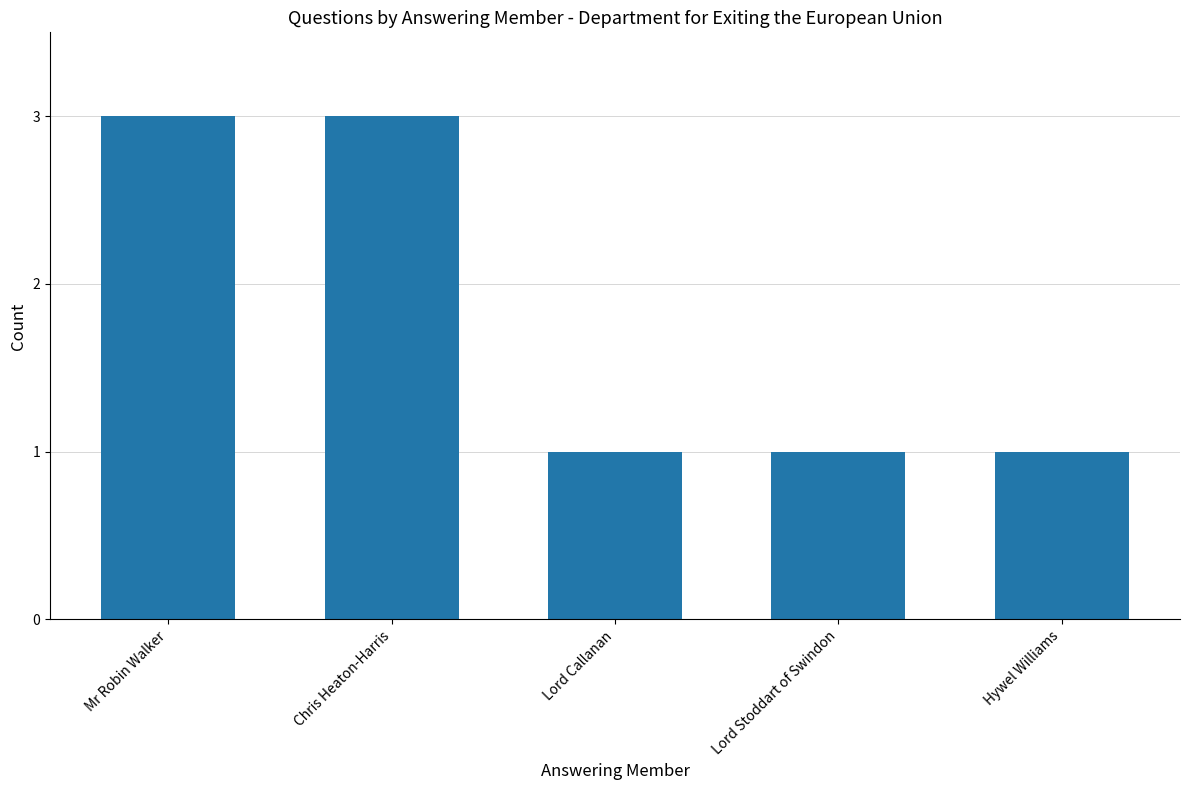

What is the change in value from Mr Robin Walker to Hywel Williams?

-2